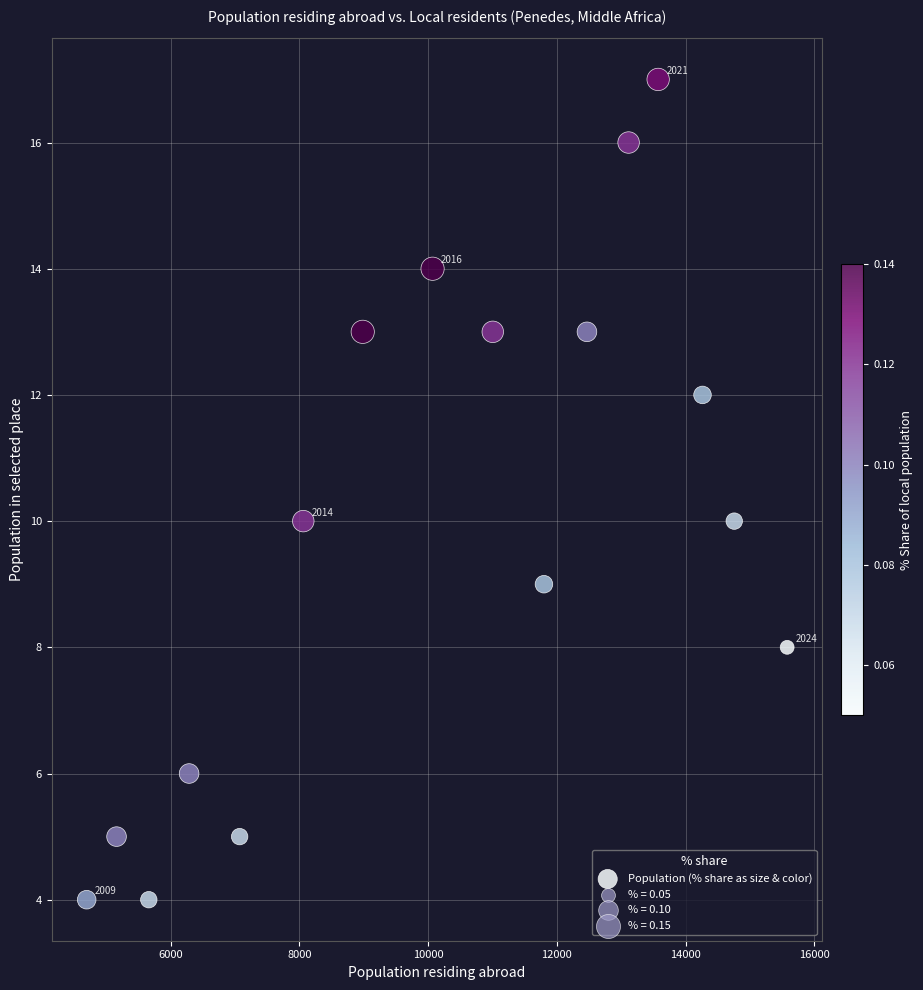

What is the range of X values (max minus min)?

10881